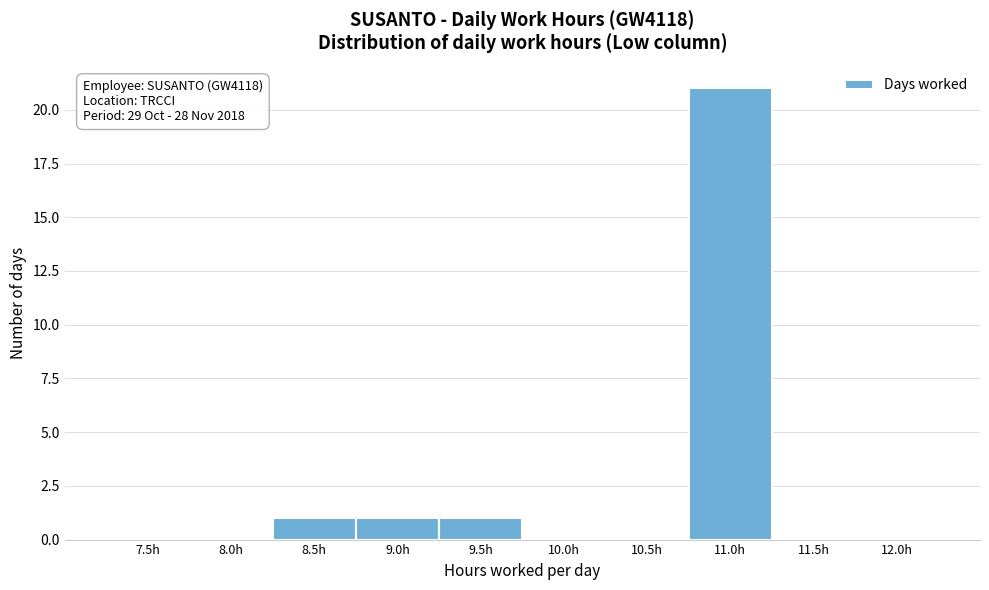

Reading left to right, what are all the values shown in this chart?

7.5h=0	8.0h=0	8.5h=1	9.0h=1	9.5h=1	10.0h=0	10.5h=0	11.0h=21	11.5h=0	12.0h=0